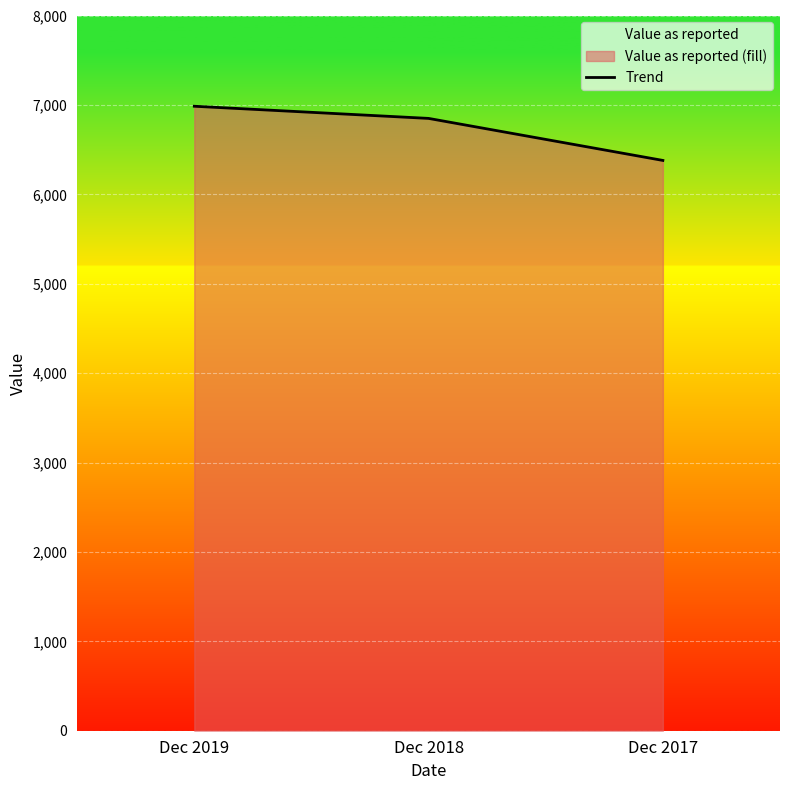

What is the difference between the values at Dec 2018 and Dec 2019?

136